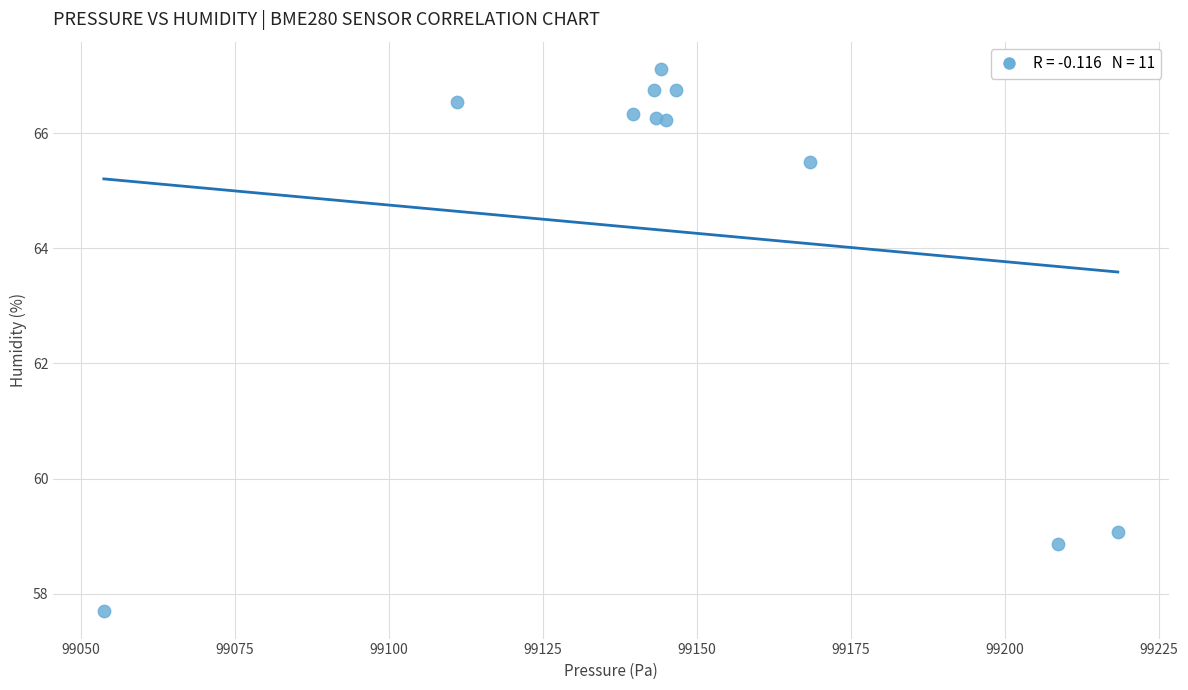

What Y value in the scatter plot is closest to 62?

59.1